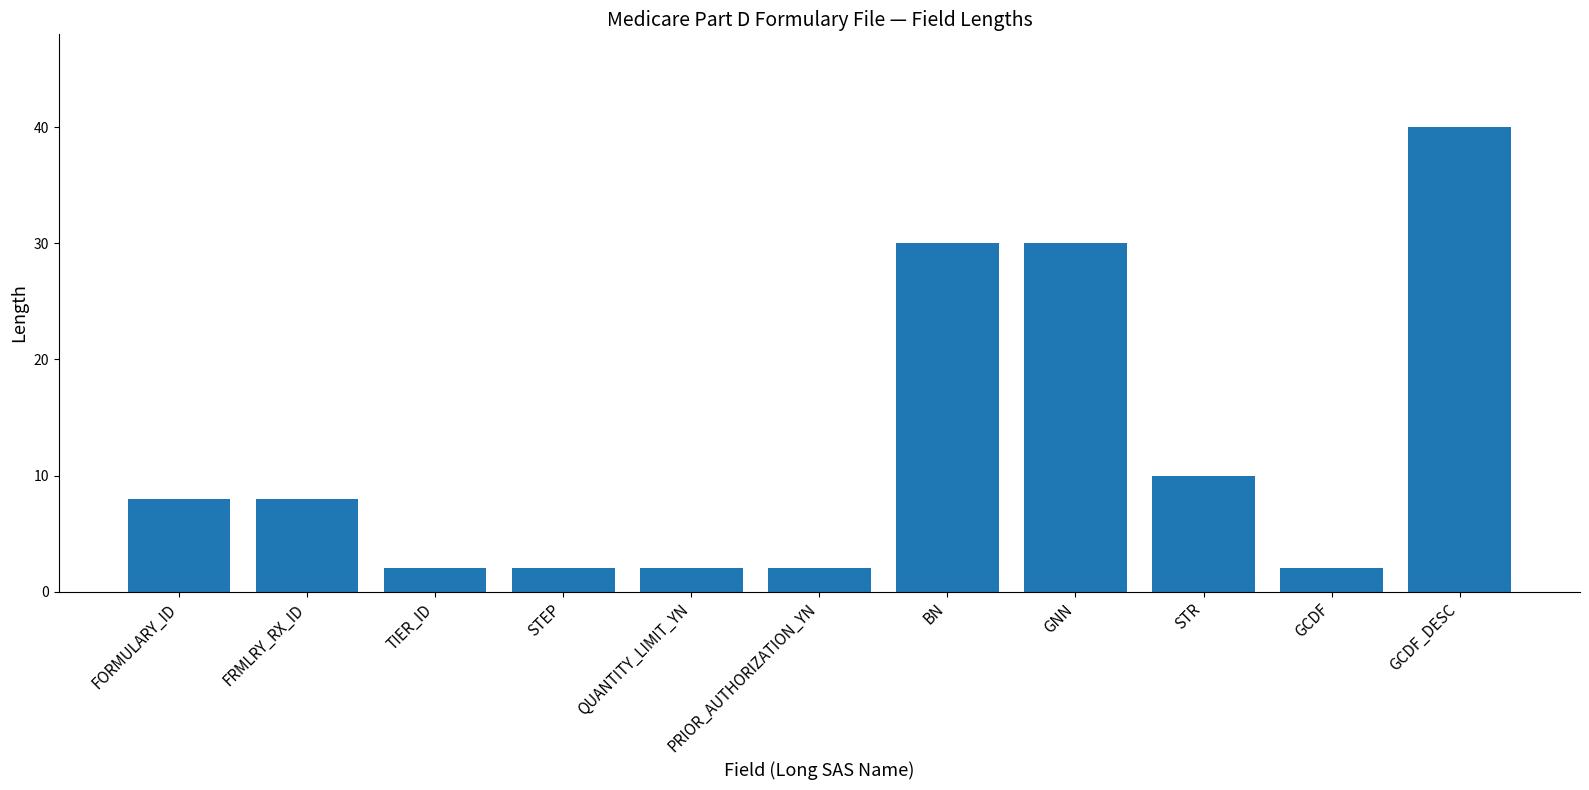

How many data points does each series have?

11